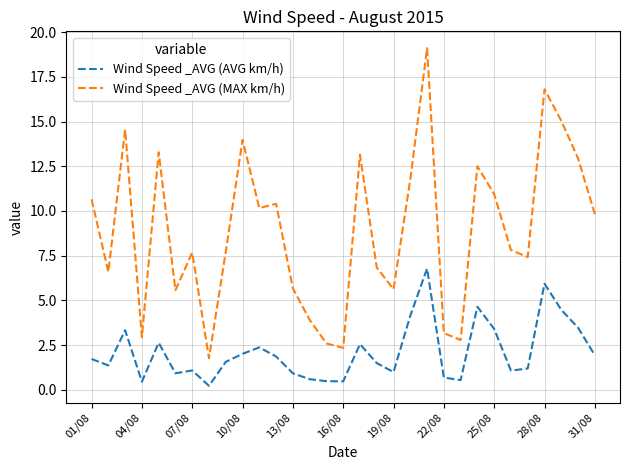

What is the difference between the maximum and minimum values in the Wind Speed _AVG (AVG km/h) series?

6.6